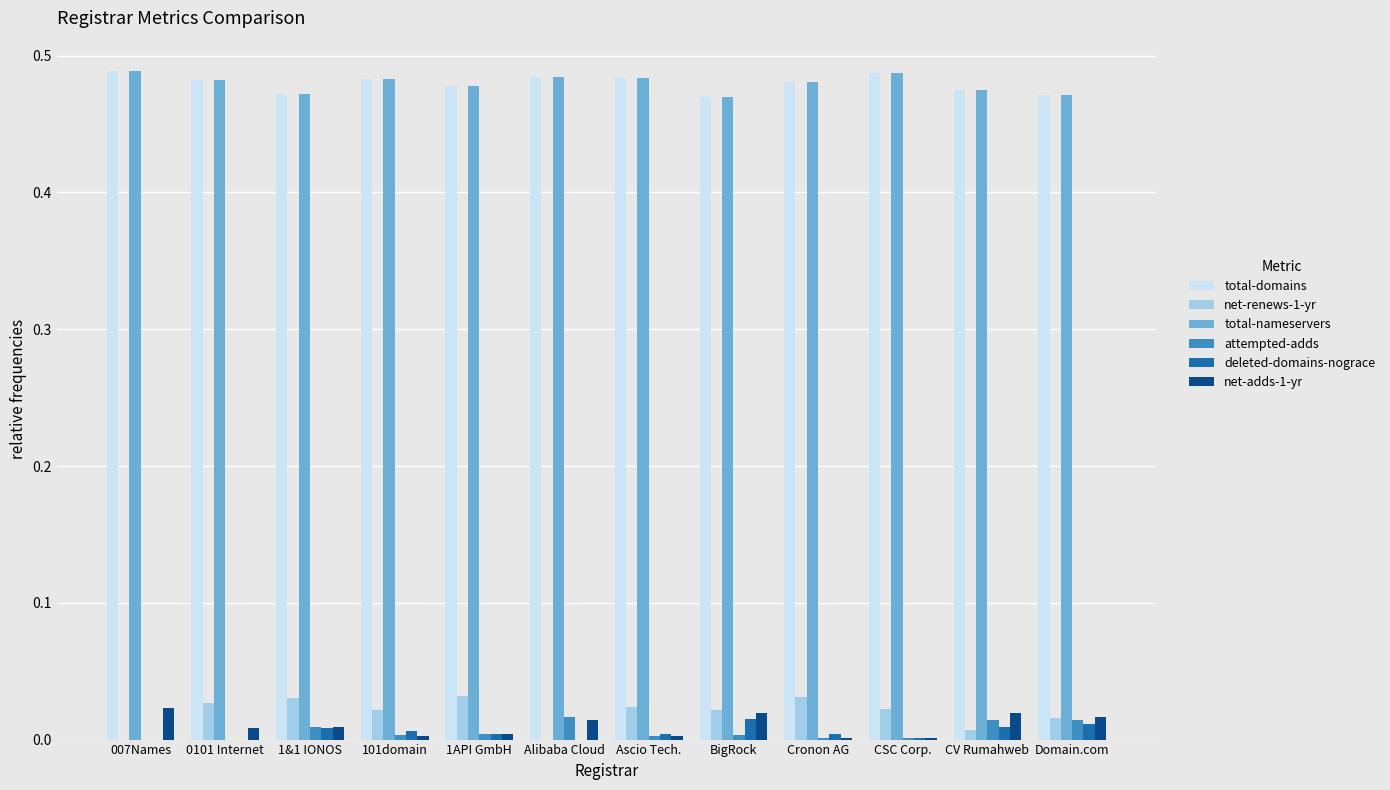

How many series are shown in this chart?

6